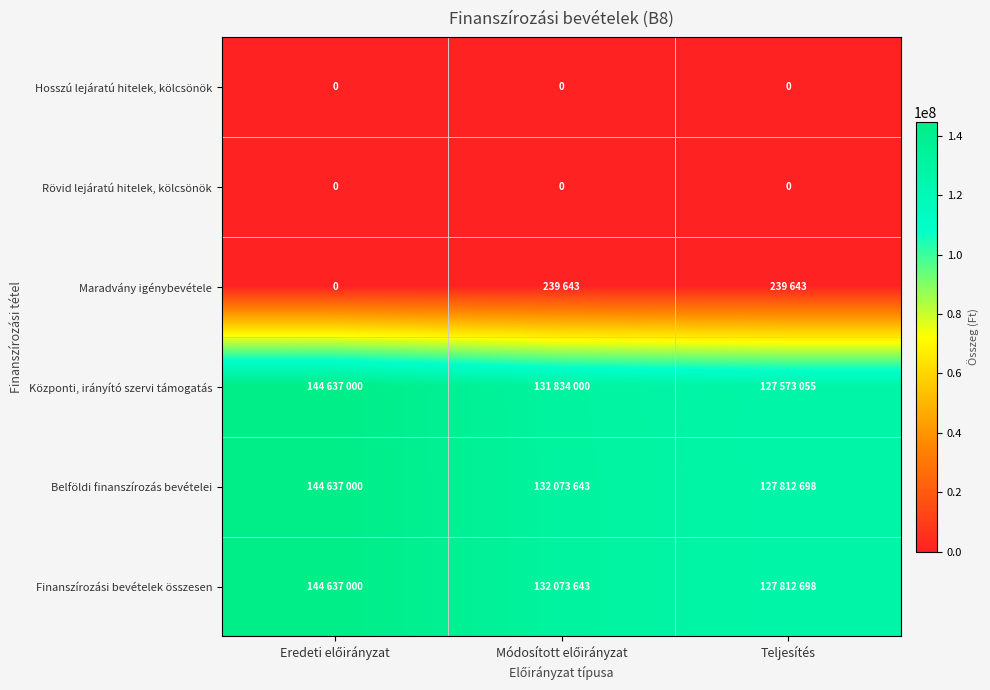

Read the Maradvány igénybevétele value at Teljesítés.

239643